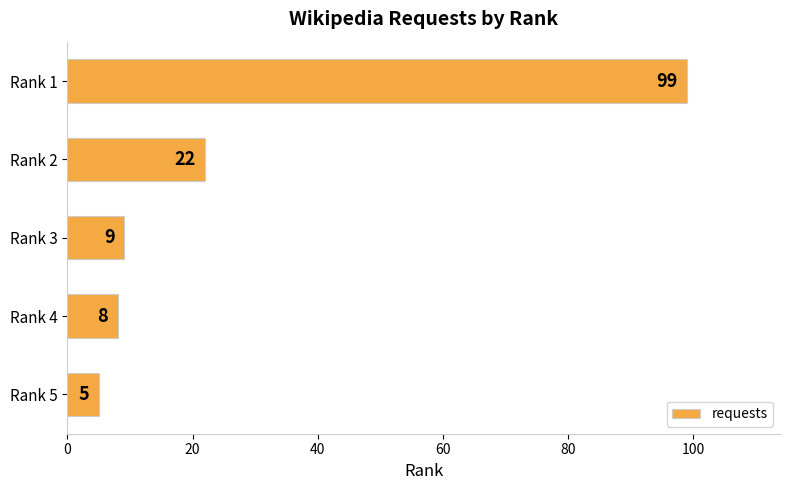

Is it true that the value at Rank 3 is 14?

False